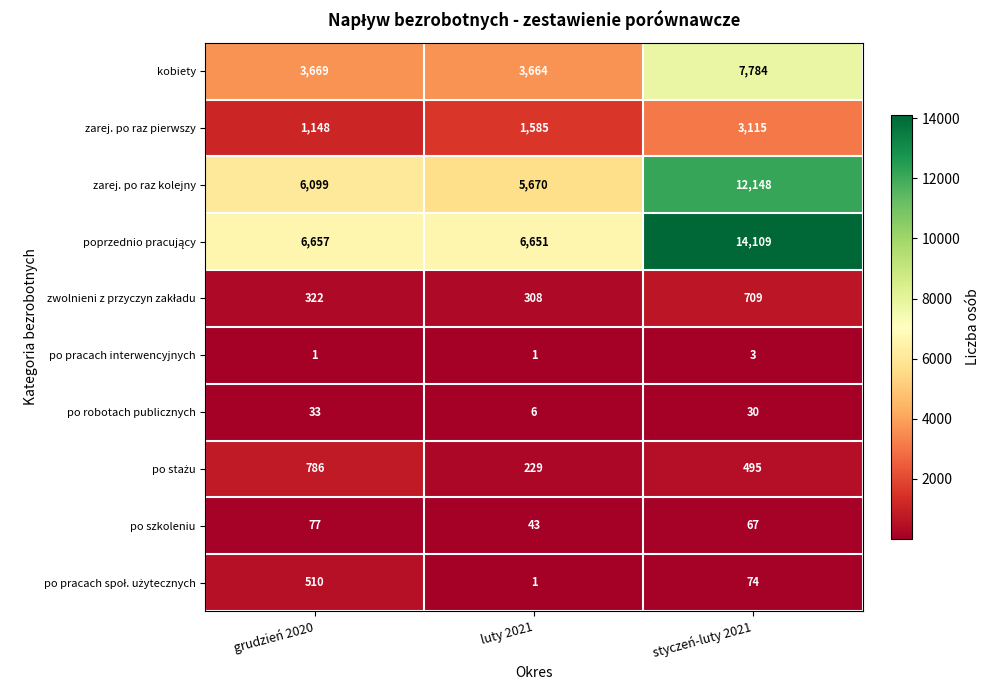

At how many categories does at least one series exceed 2557?

3